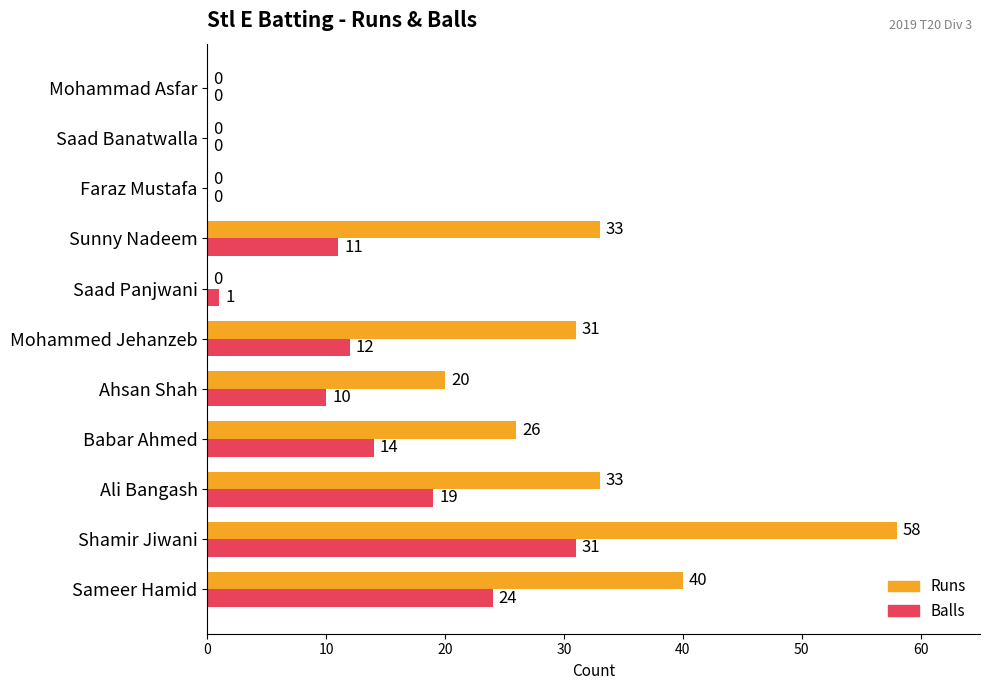

Count the number of data series in this chart.

2